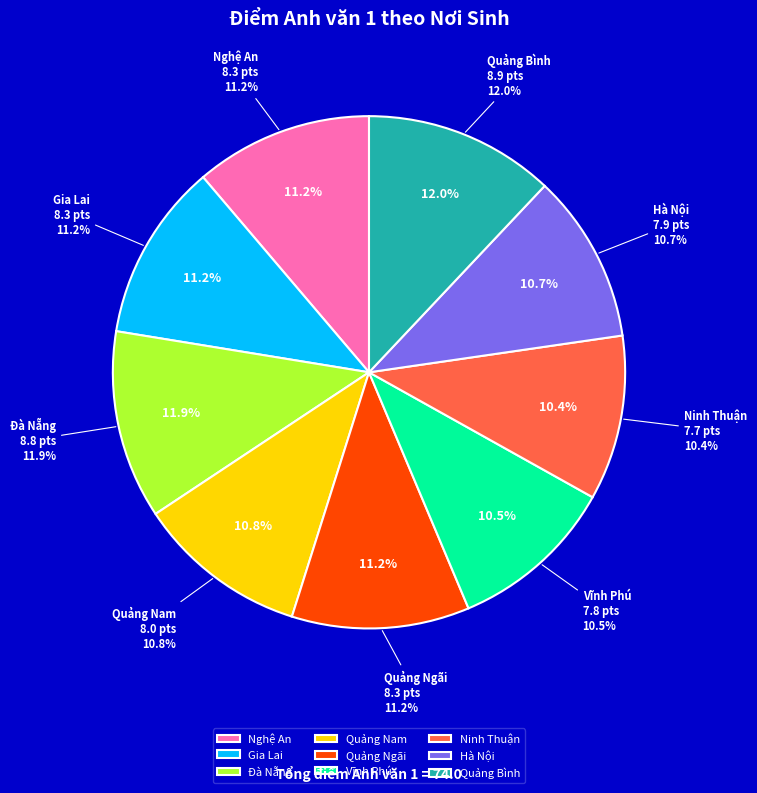

How much of the chart is everything except Quảng Bình?

88.0%